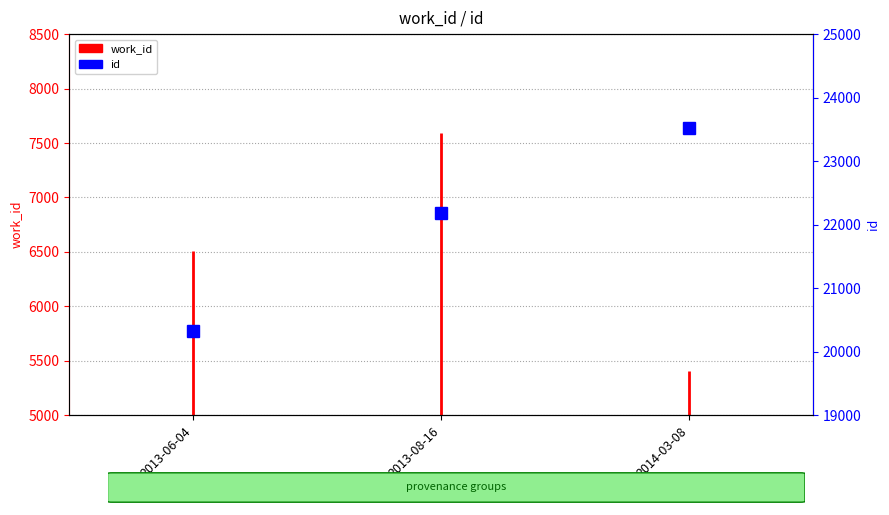

Is this an area chart (filled region under the line)?

No